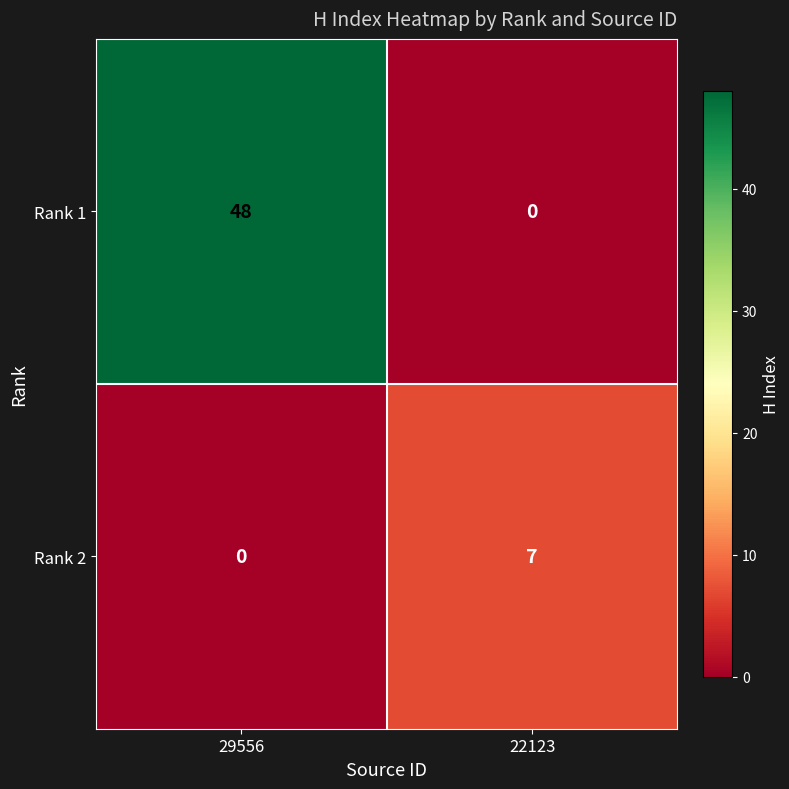

List the series in order of their peak value, highest first.

Rank 1, Rank 2